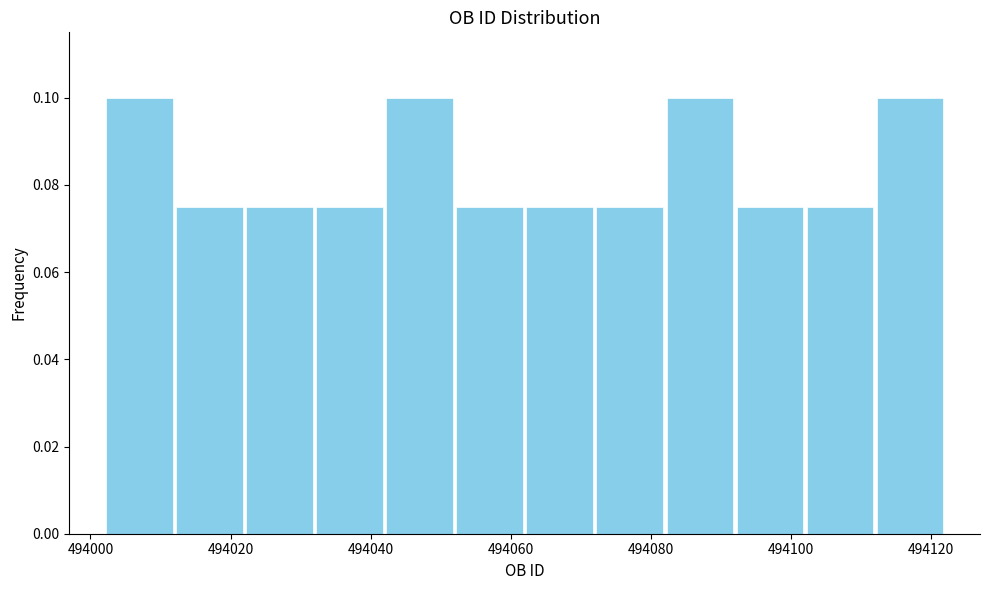

What is the height of the bar covering 494092 to 494102 on the x-axis? The values are not printed on the chart, so give them approximately, as read against the axis.

0.076